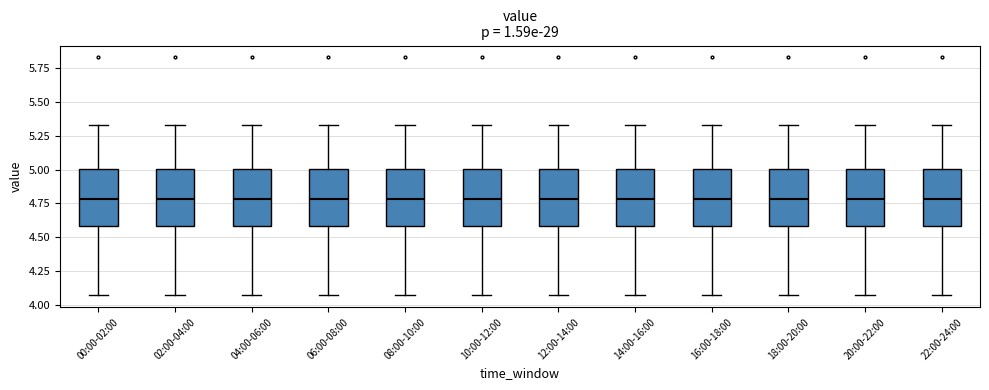

Reading left to right, transcribe this box plot: for each box, give where its median line is, the range the box spans, and where its two whiskers end, as read against the y-axis. The values are not printed on the chart, so give them approximately, as read against the axis.

00:00-02:00: median 4.80, box 4.60 to 5.00, whiskers 4.05 to 5.35
02:00-04:00: median 4.80, box 4.60 to 5.00, whiskers 4.05 to 5.35
04:00-06:00: median 4.80, box 4.60 to 5.00, whiskers 4.05 to 5.35
06:00-08:00: median 4.80, box 4.60 to 5.00, whiskers 4.05 to 5.35
08:00-10:00: median 4.80, box 4.60 to 5.00, whiskers 4.05 to 5.35
10:00-12:00: median 4.80, box 4.60 to 5.00, whiskers 4.05 to 5.35
12:00-14:00: median 4.80, box 4.60 to 5.00, whiskers 4.05 to 5.35
14:00-16:00: median 4.80, box 4.60 to 5.00, whiskers 4.05 to 5.35
16:00-18:00: median 4.80, box 4.60 to 5.00, whiskers 4.05 to 5.35
18:00-20:00: median 4.80, box 4.60 to 5.00, whiskers 4.05 to 5.35
20:00-22:00: median 4.80, box 4.60 to 5.00, whiskers 4.05 to 5.35
22:00-24:00: median 4.80, box 4.60 to 5.00, whiskers 4.05 to 5.35